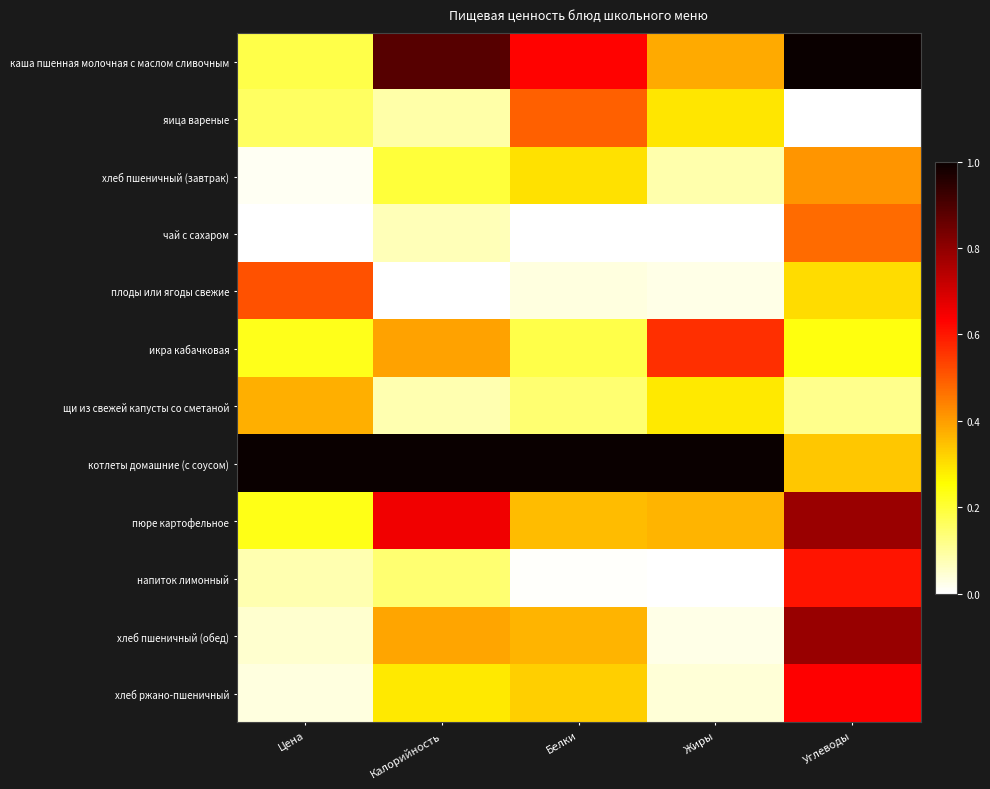

At which category is the sum across all series the highest?

Углеводы